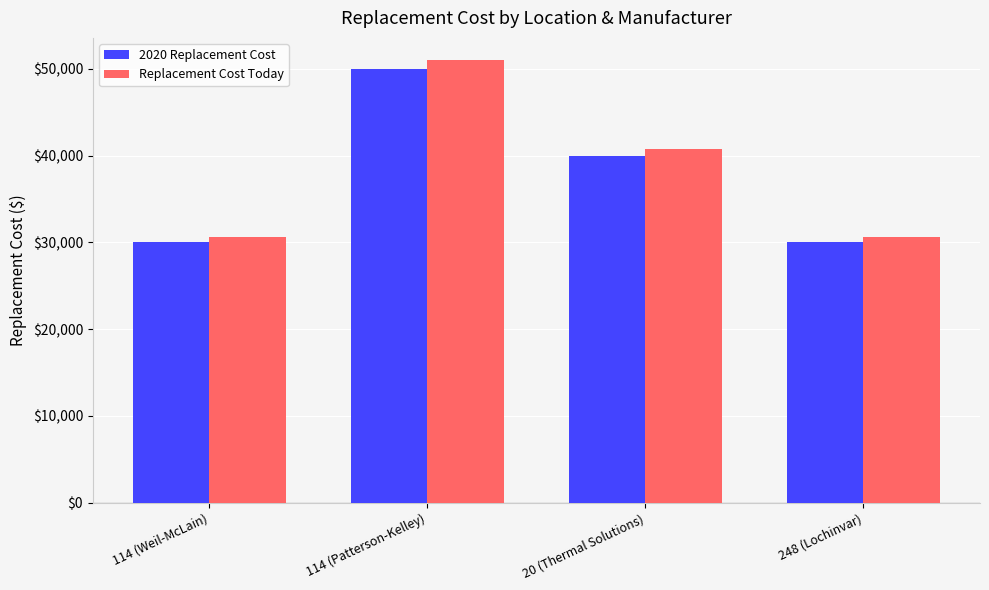

How many series are shown in this chart?

2